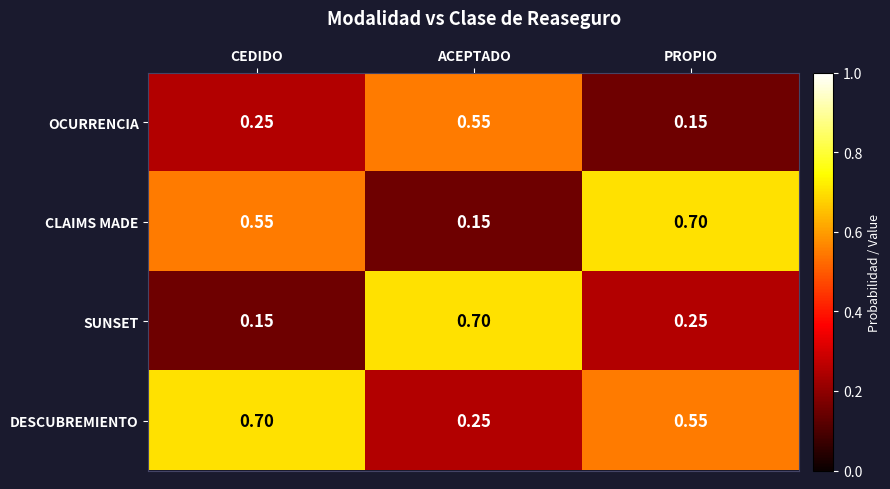

List the labels in order of CLAIMS MADE value, smallest first.

ACEPTADO, CEDIDO, PROPIO